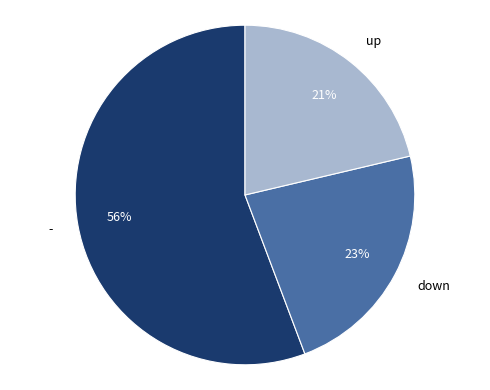

Count the number of slices in the pie.

3